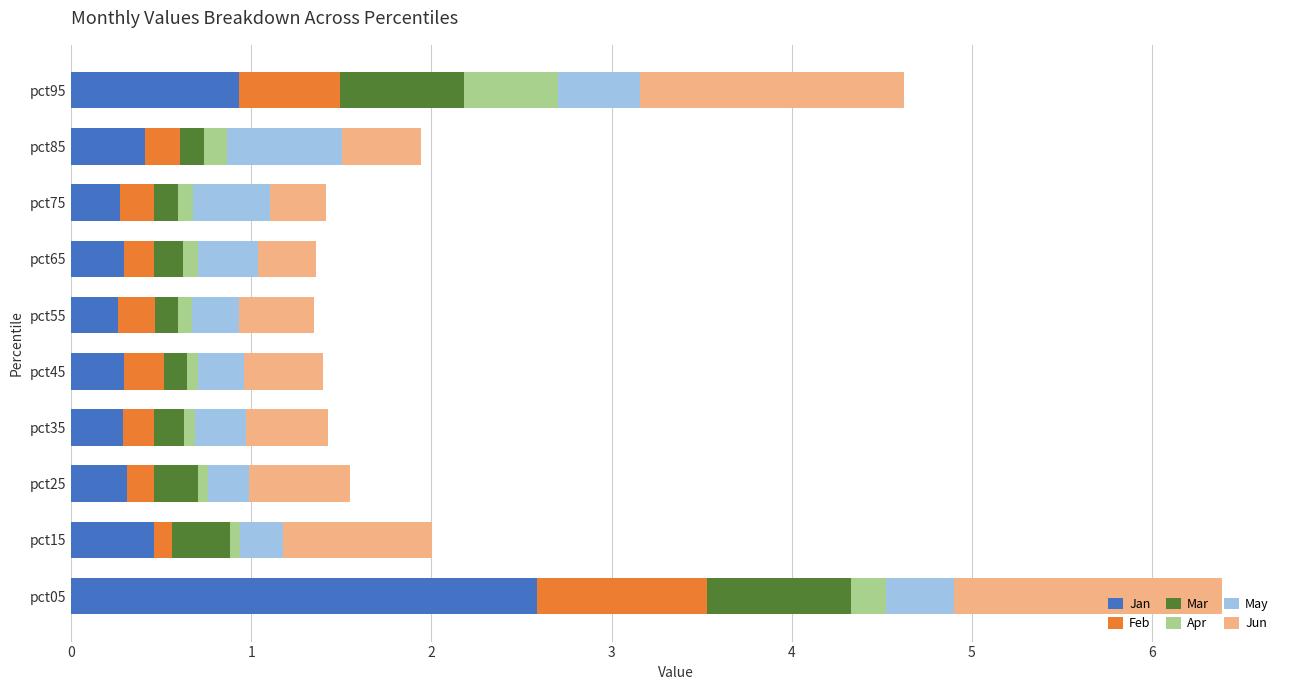

The Jan series shows 0.5 at pct15. True or false?

True